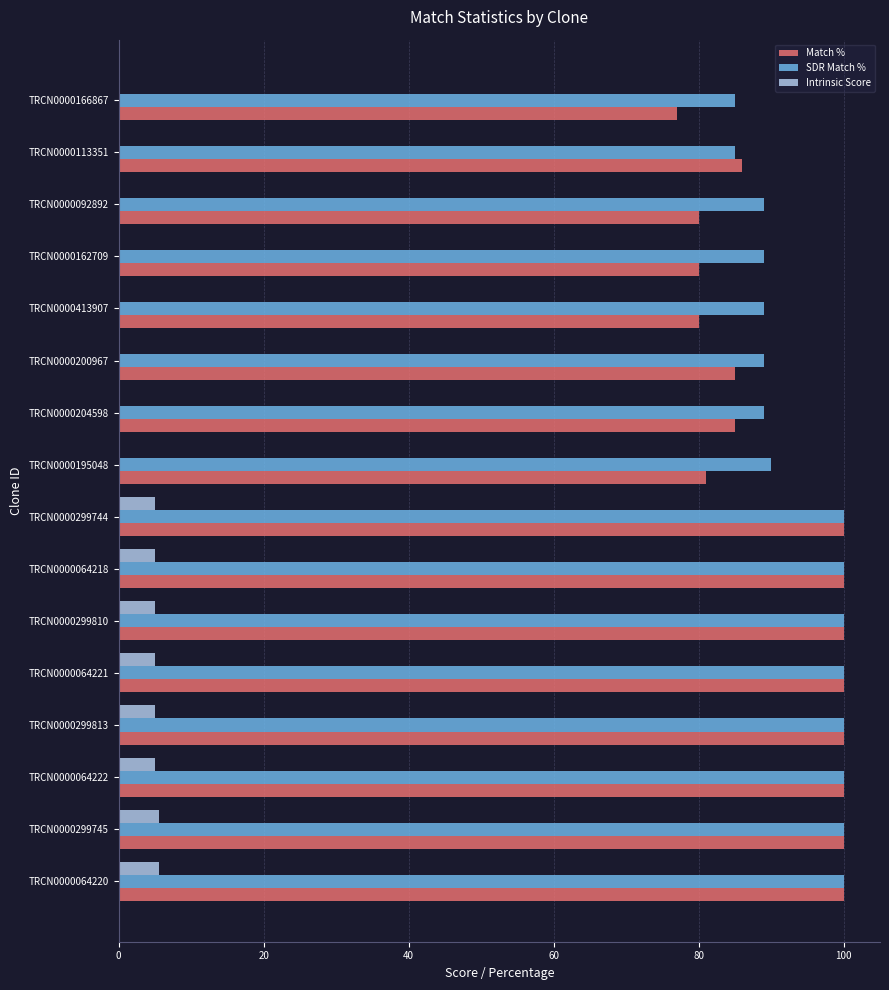

What is the greatest value displayed?

100.0